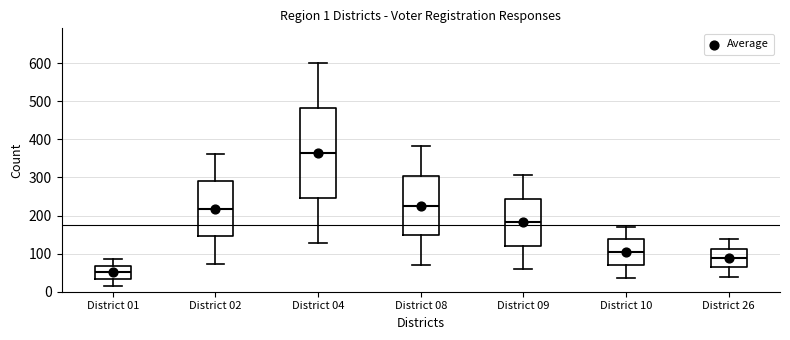

Which box's median line is the highest?

District 04